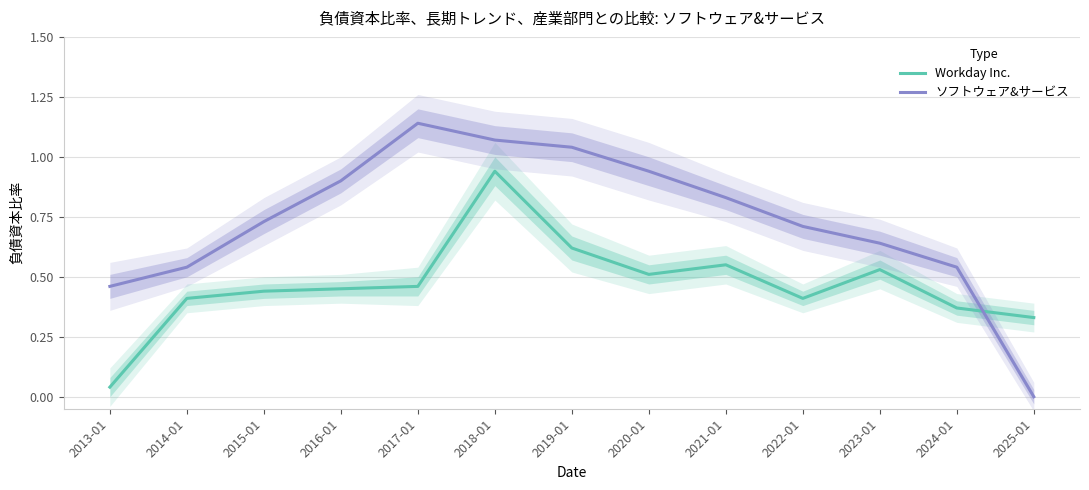

Between which two adjacent categories do ソフトウェア&サービス and Workday Inc. first intersect?

2024-01 and 2025-01